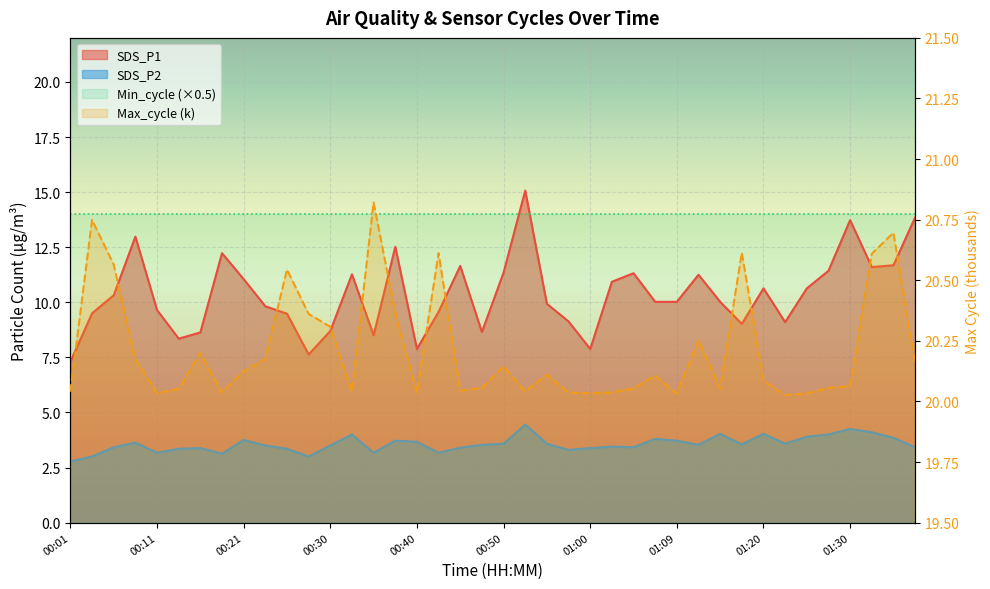

Between 00:11 and 01:25, which is larger?

01:25